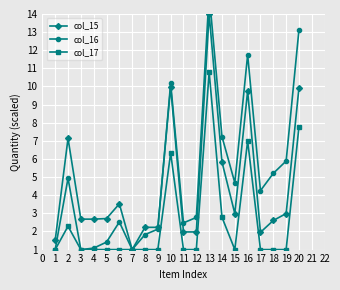

At which label does col_17 reach its peak?

13